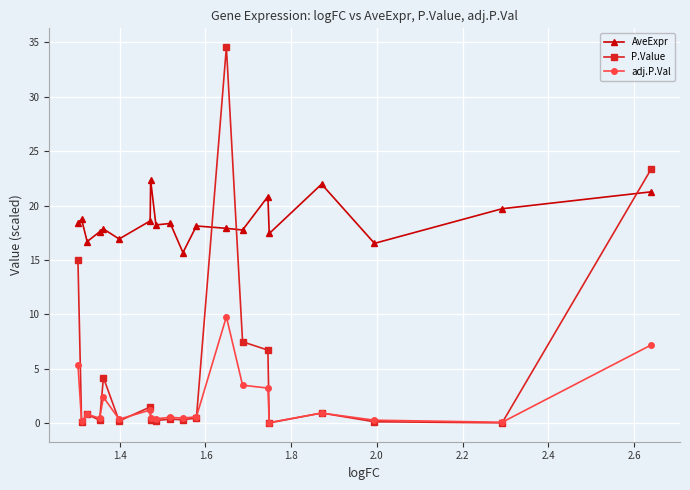

What are all the series names shown in the legend?

AveExpr, P.Value, adj.P.Val